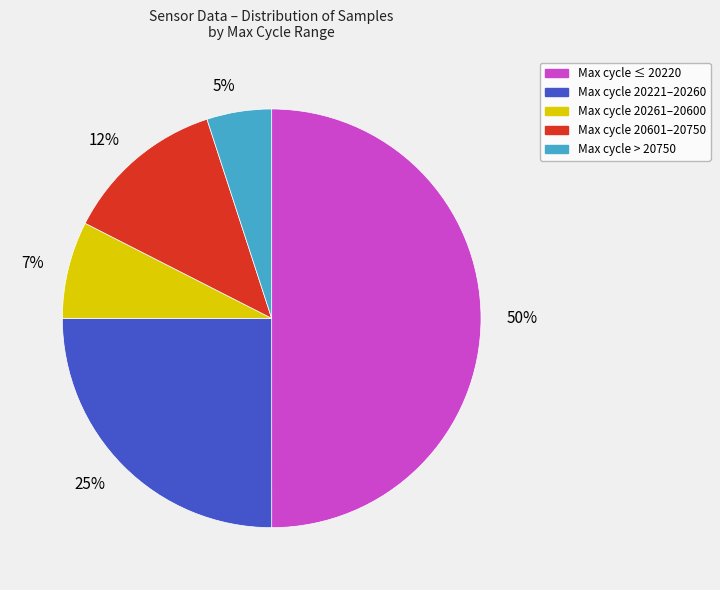

To the nearest percent, what is the average slice percentage?

20%